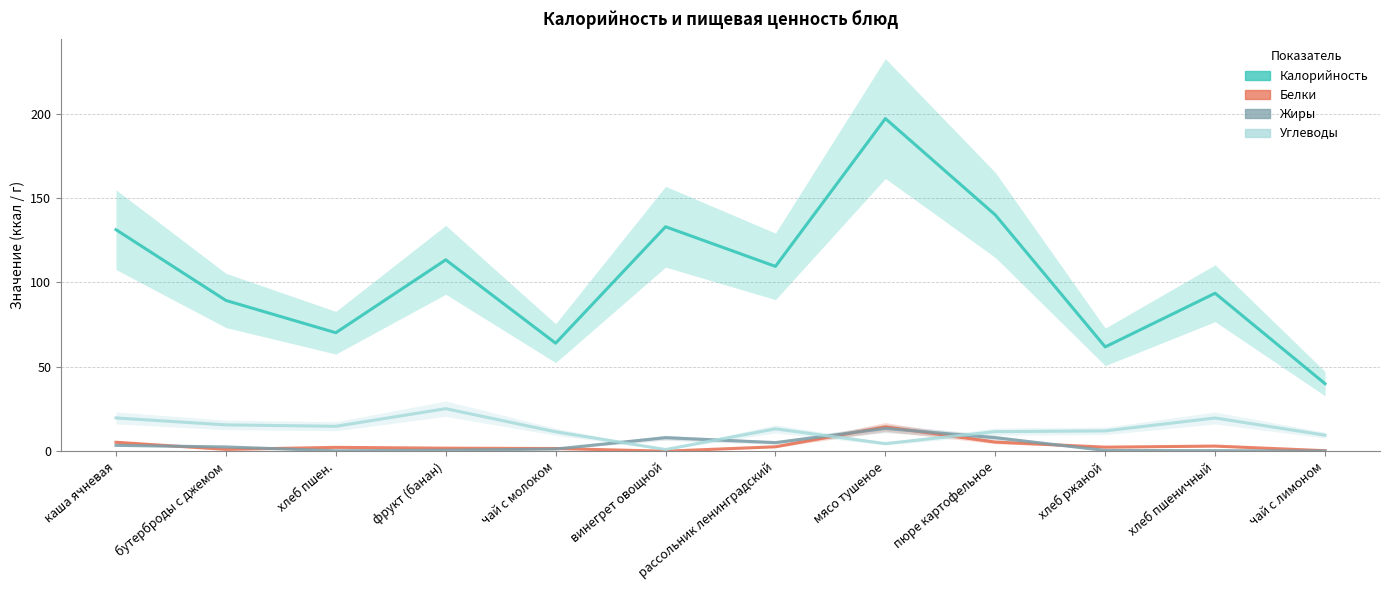

True or false: Калорийность and Жиры intersect in this chart.

False